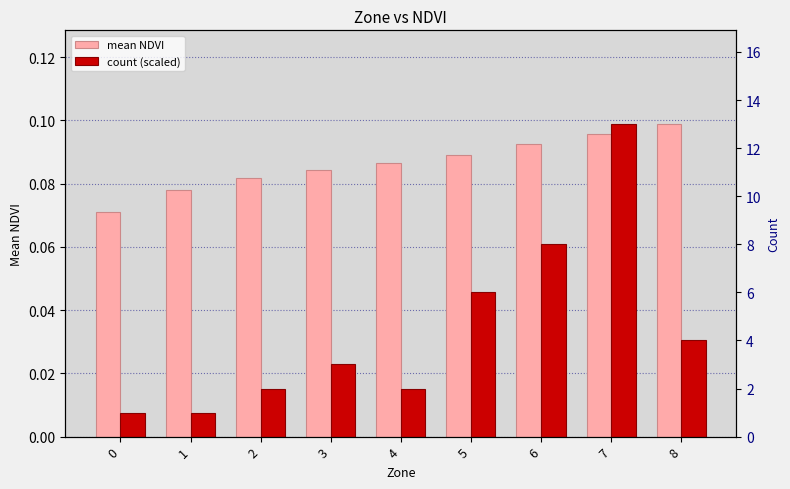

What are all the series names shown in the legend?

mean NDVI, count (scaled), count